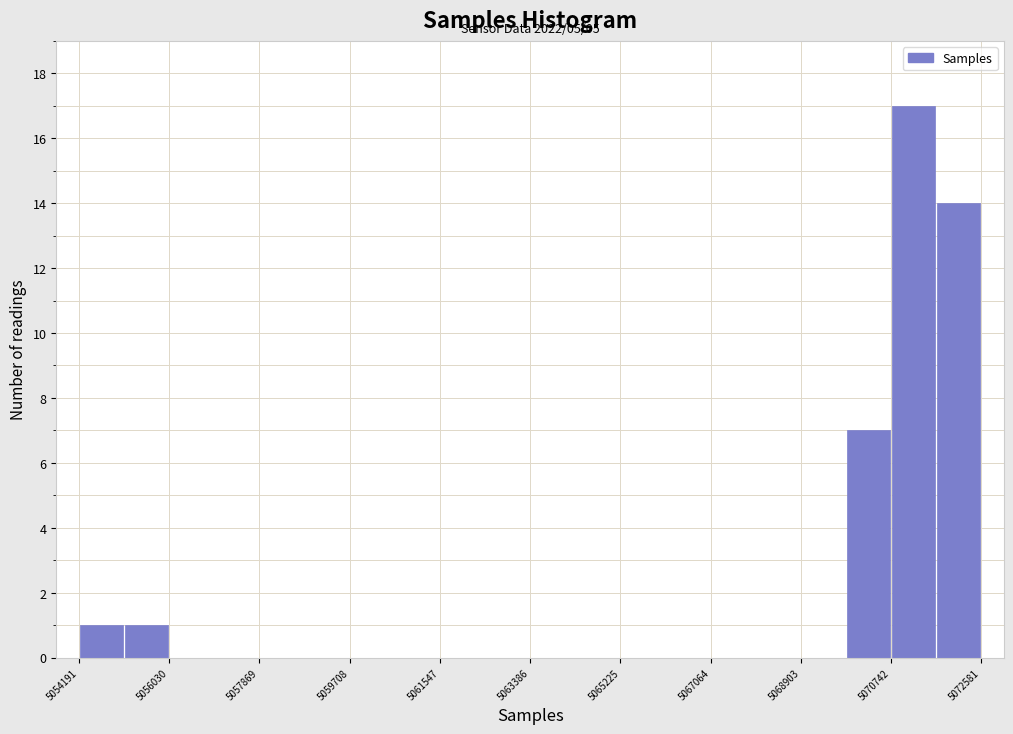

Which range on the x-axis has the tallest bar?

5070800 to 5071600